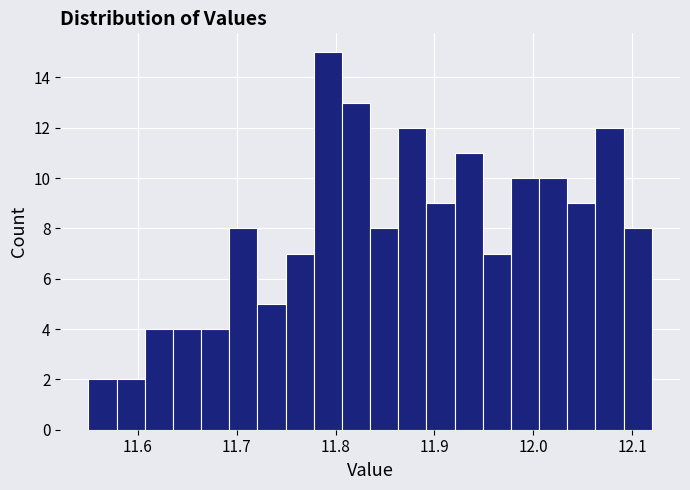

Around what value on the x-axis is the tallest bar? Give the approximate position of its centre, as read against the axis.

11.79